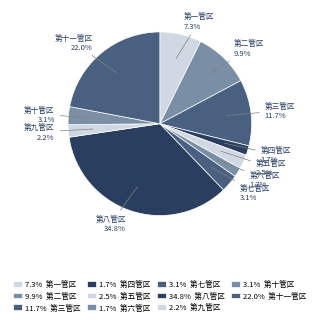

Does 第十一管区 account for over 50% of the chart?

No